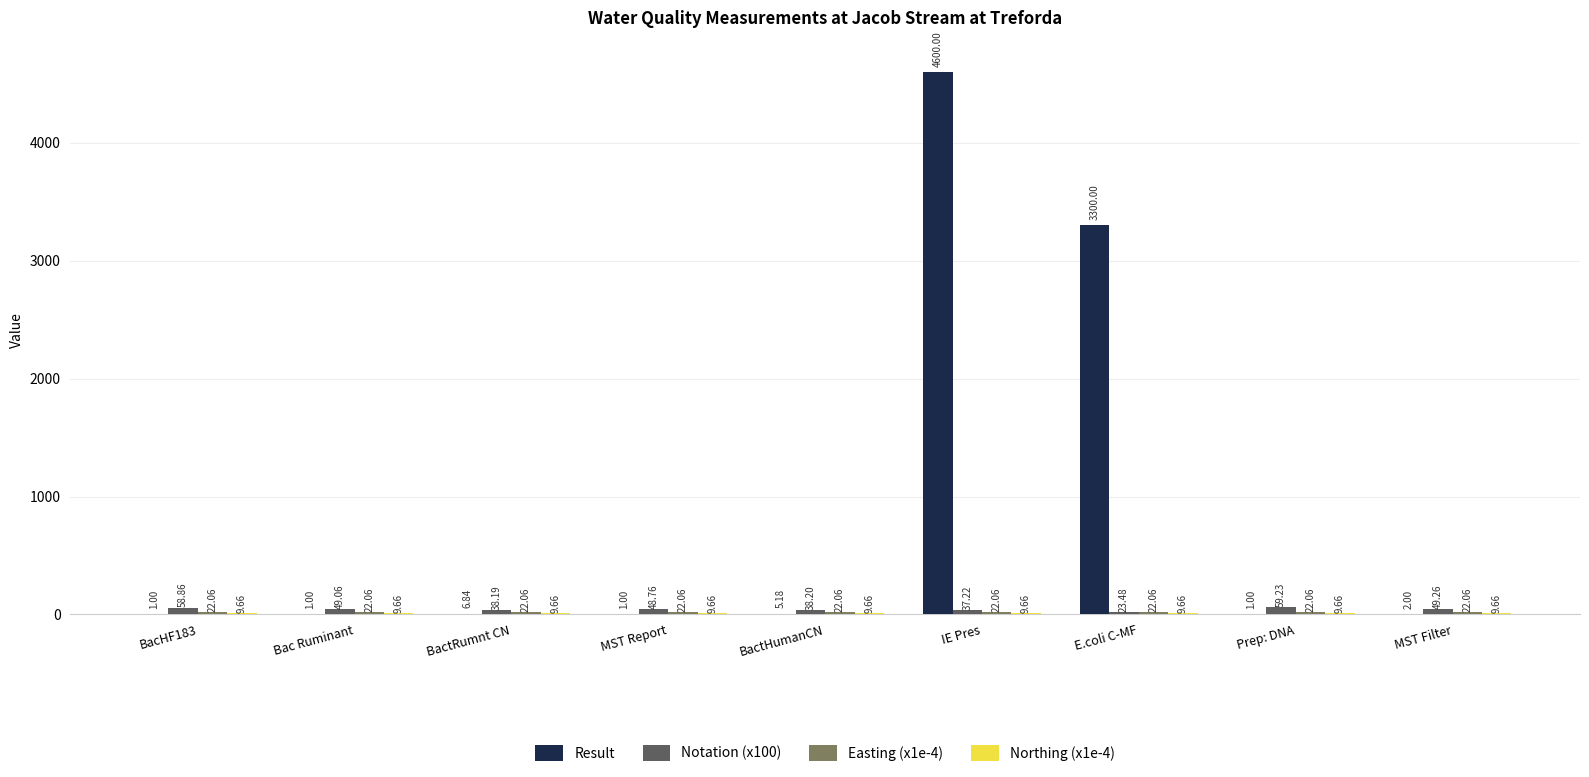

What is the total value across all series at MST Report?

81.5